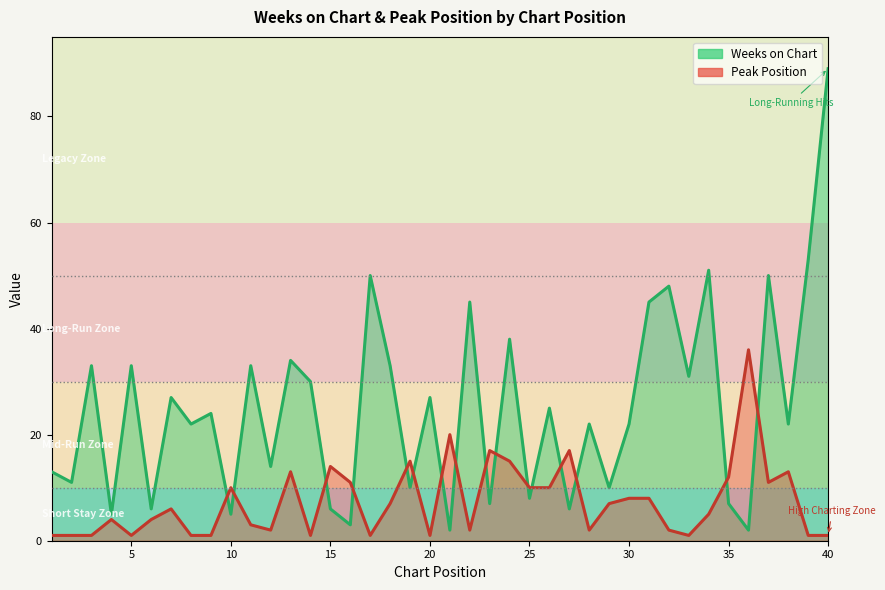

At which category does the chart reach its peak across all series?

40